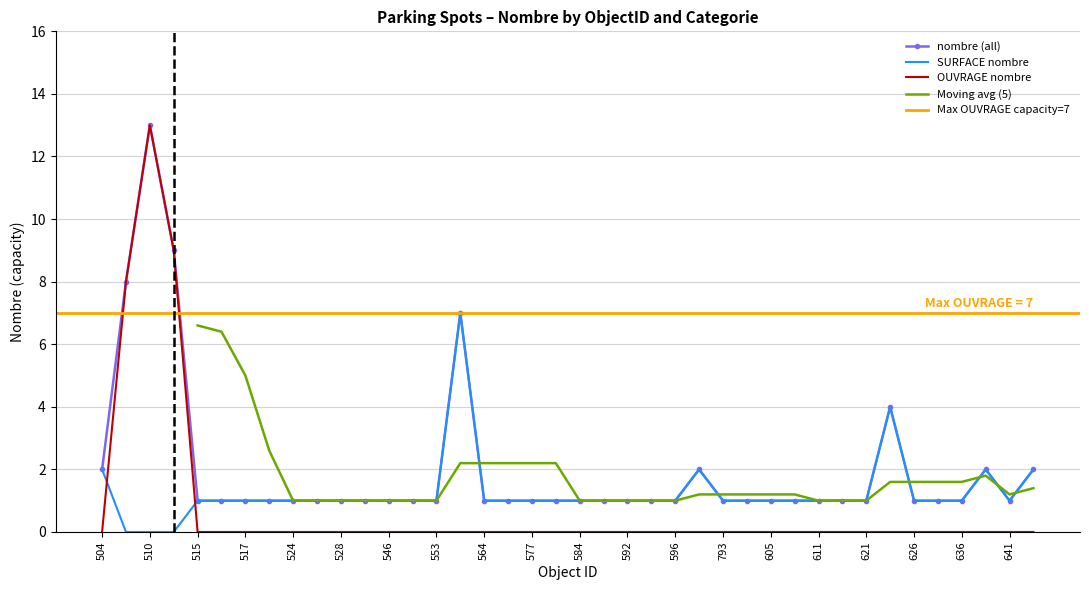

Which series changed the most between 548 and 638?

SURFACE